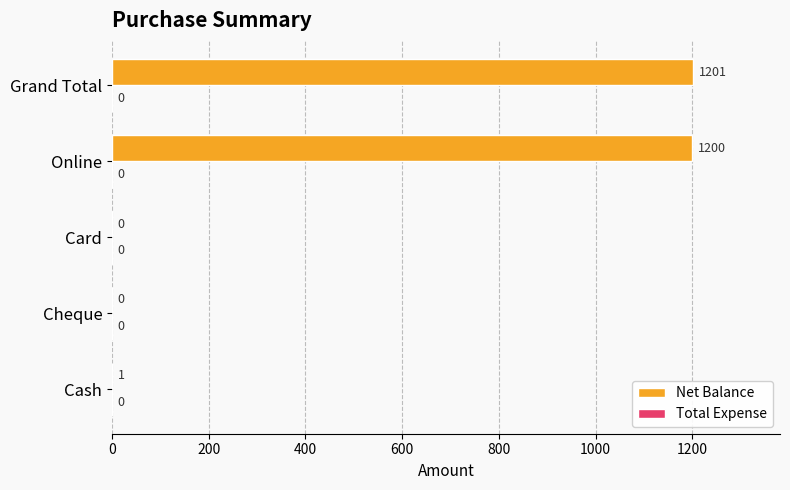

What is the sum of all values?

2402